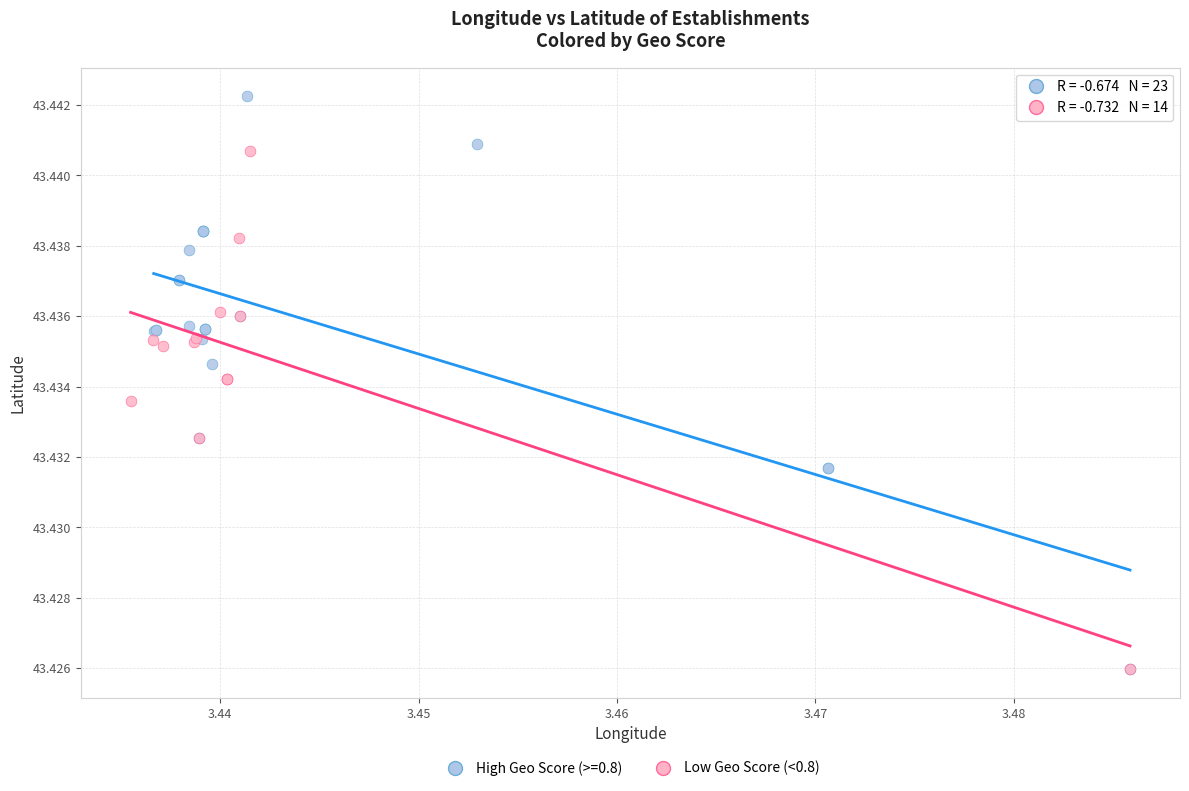

Which series has the widest spread of Y values?

High Geo Score (>=0.8)